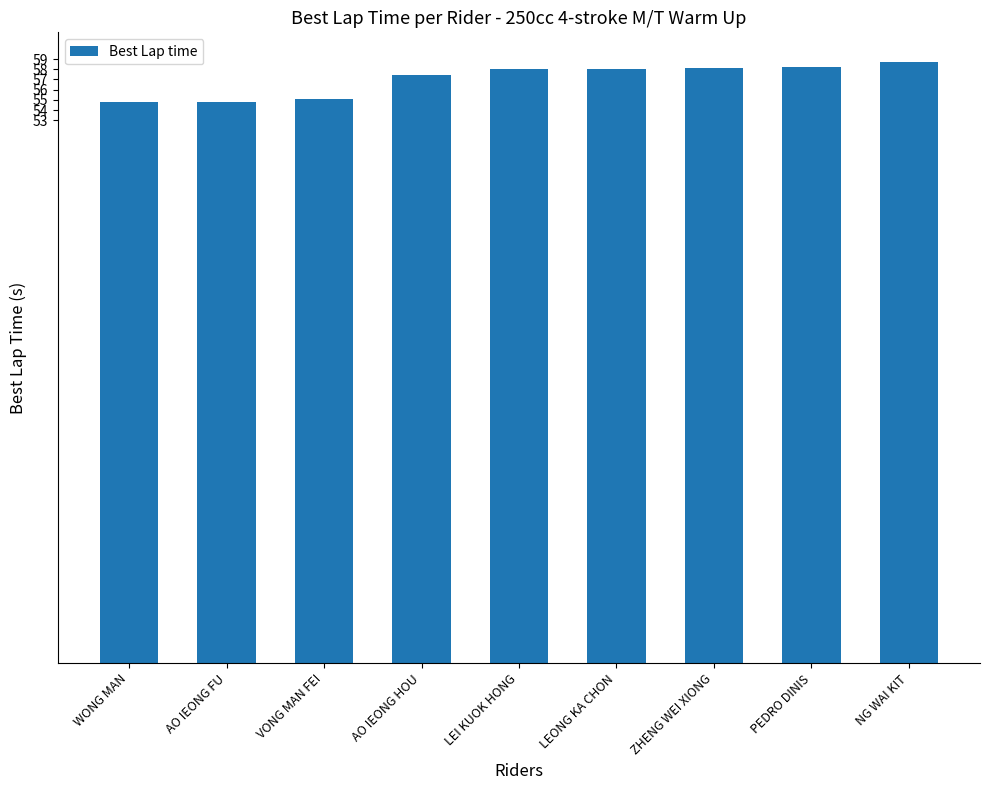

How many values are below 58?

4